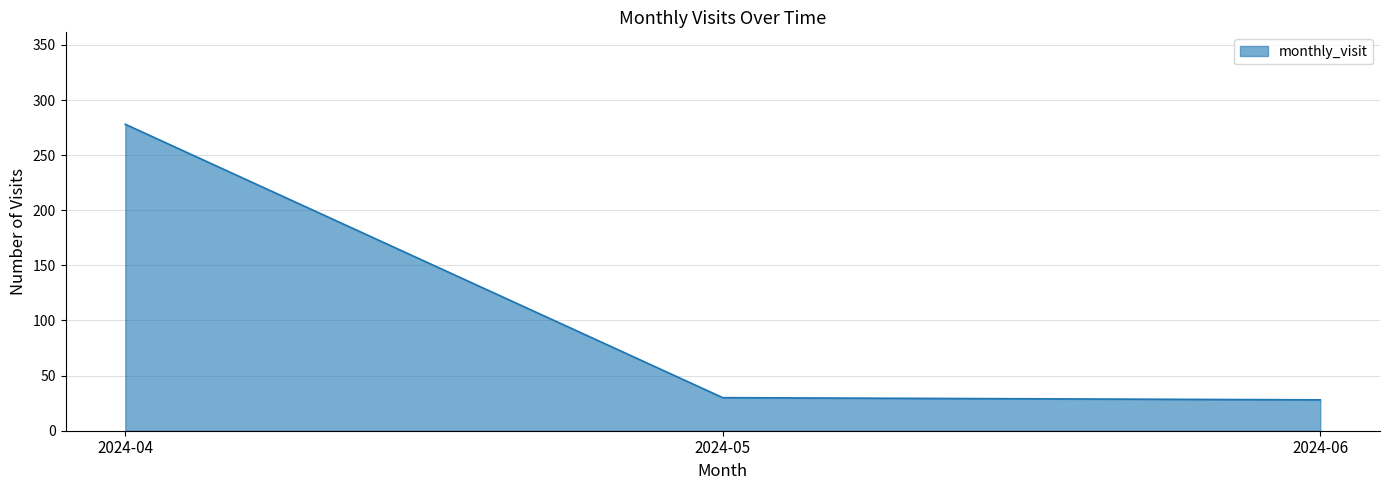

Reading left to right, transcribe all the data shown in this chart.

2024-04=278	2024-05=30	2024-06=28